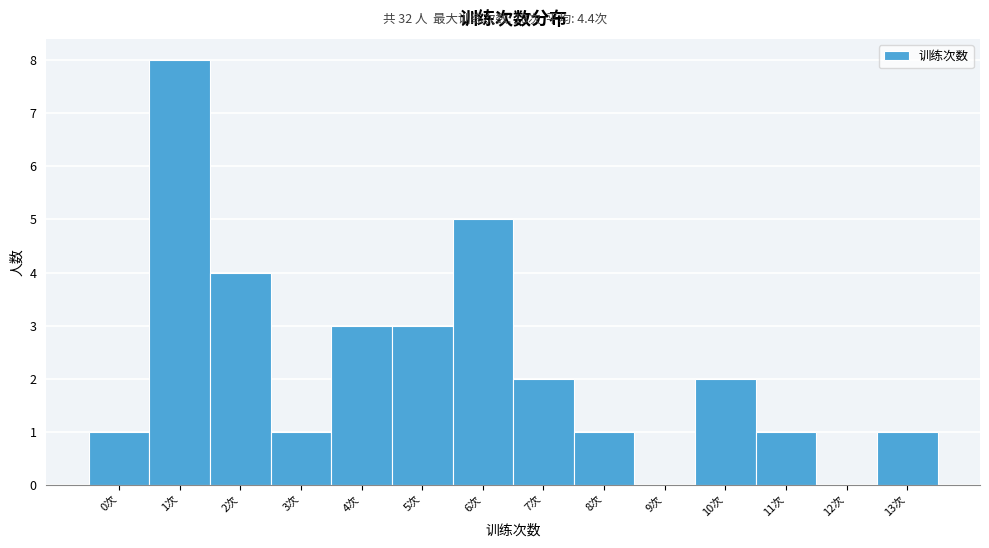

Reading left to right, what are all the values shown in this chart?

0次=1	1次=8	2次=4	3次=1	4次=3	5次=3	6次=5	7次=2	8次=1	9次=0	10次=2	11次=1	12次=0	13次=1